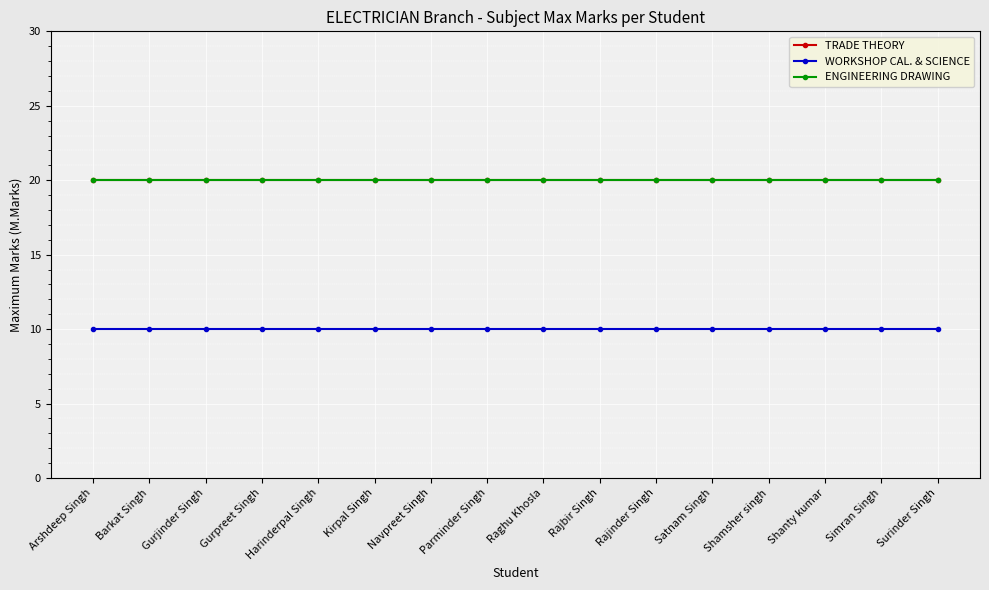

What is the total value across all series at Barkat Singh?

50